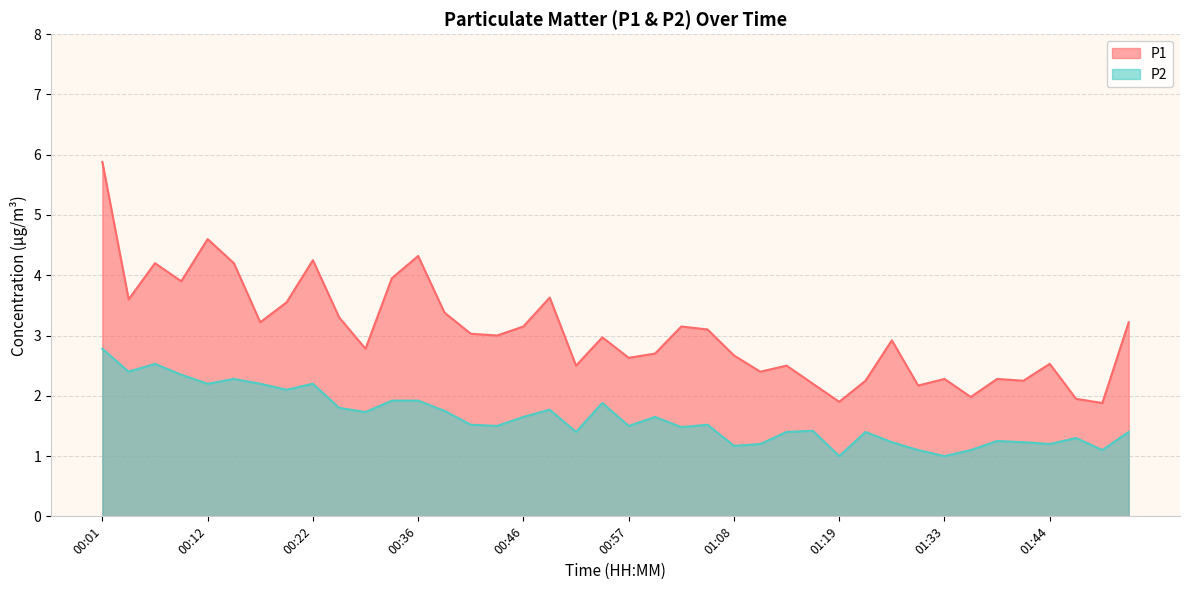

Where does the P1 series first go above 3?

00:01